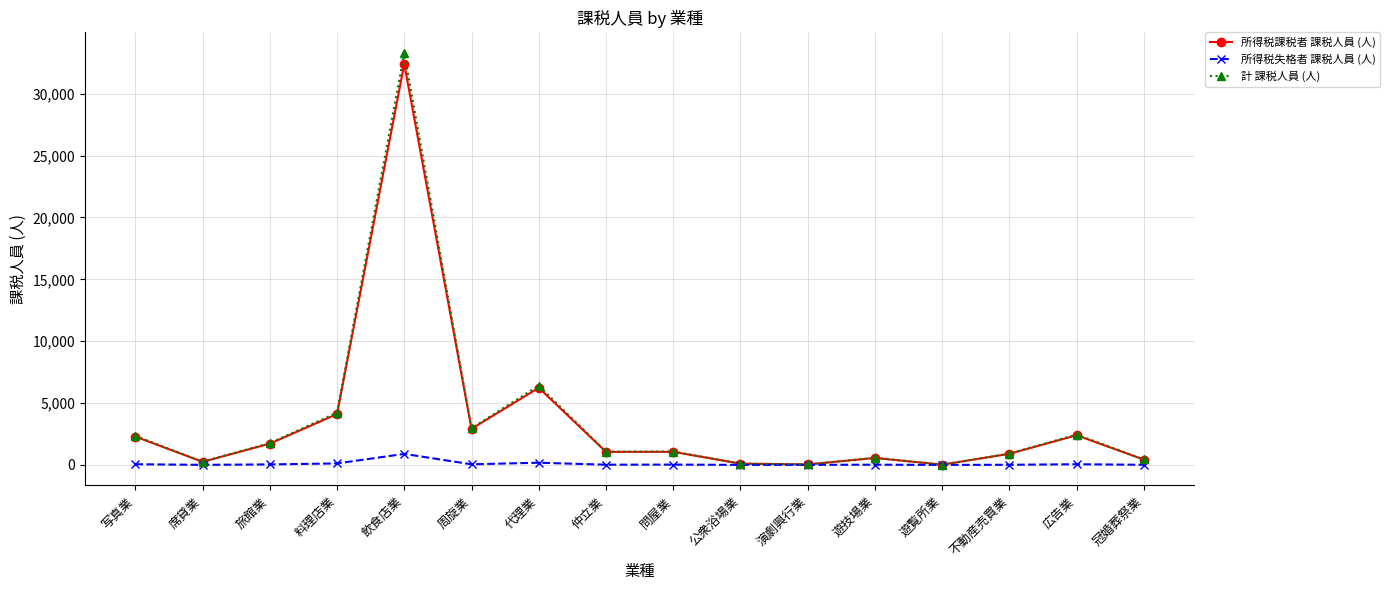

What is the total value across all series at 飲食店業?

66596